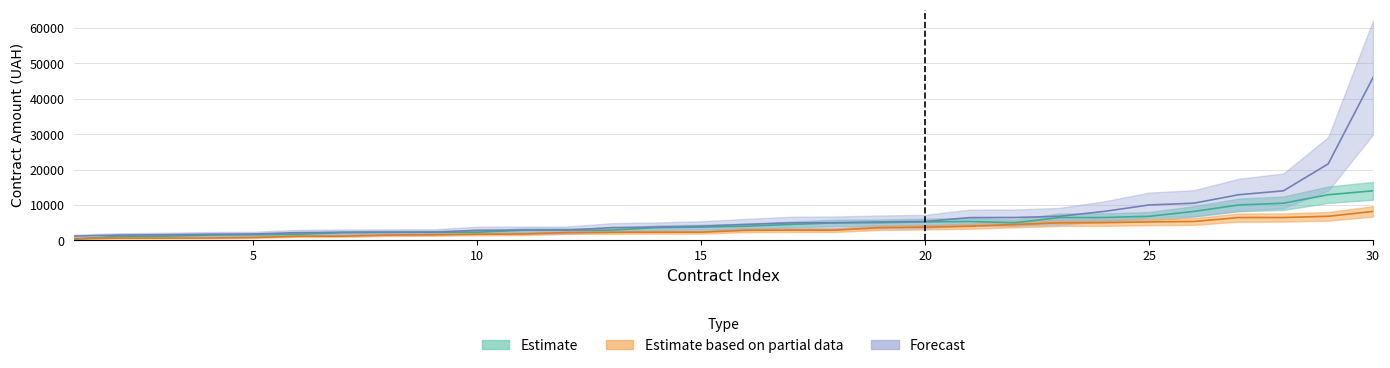

What is the value of the Estimate point at the 30th from the left?

13998.0